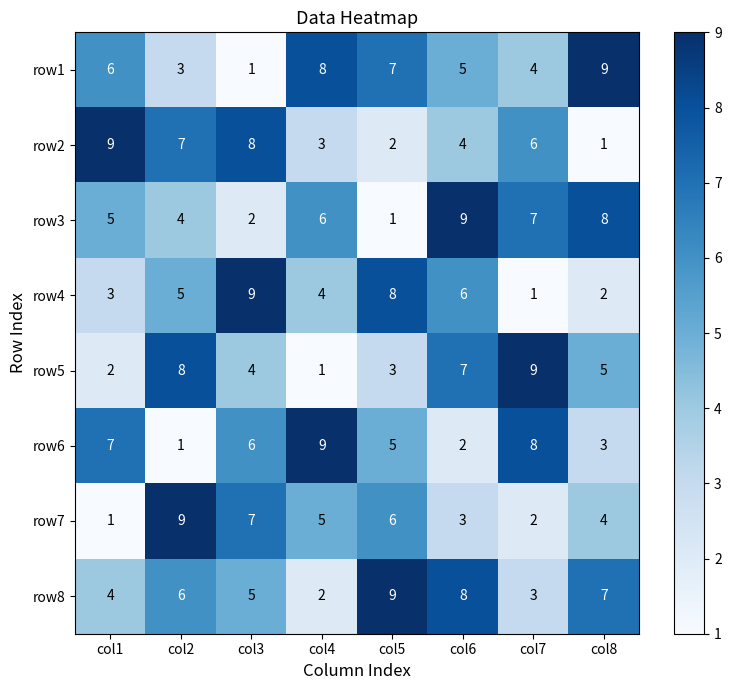

Which category has the lowest value in the row3 series?

col5